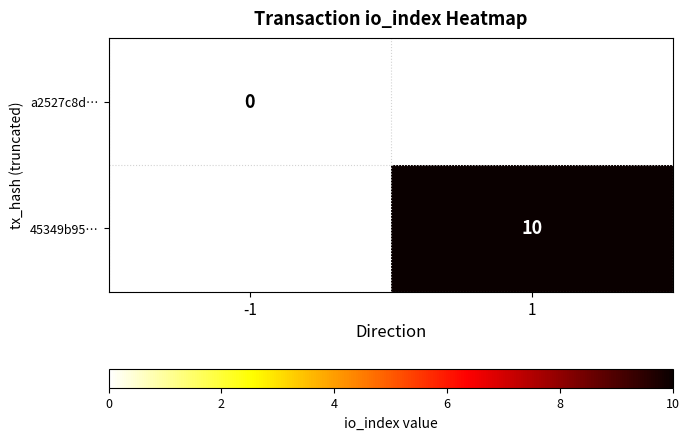

How many distinct data groups are displayed?

2